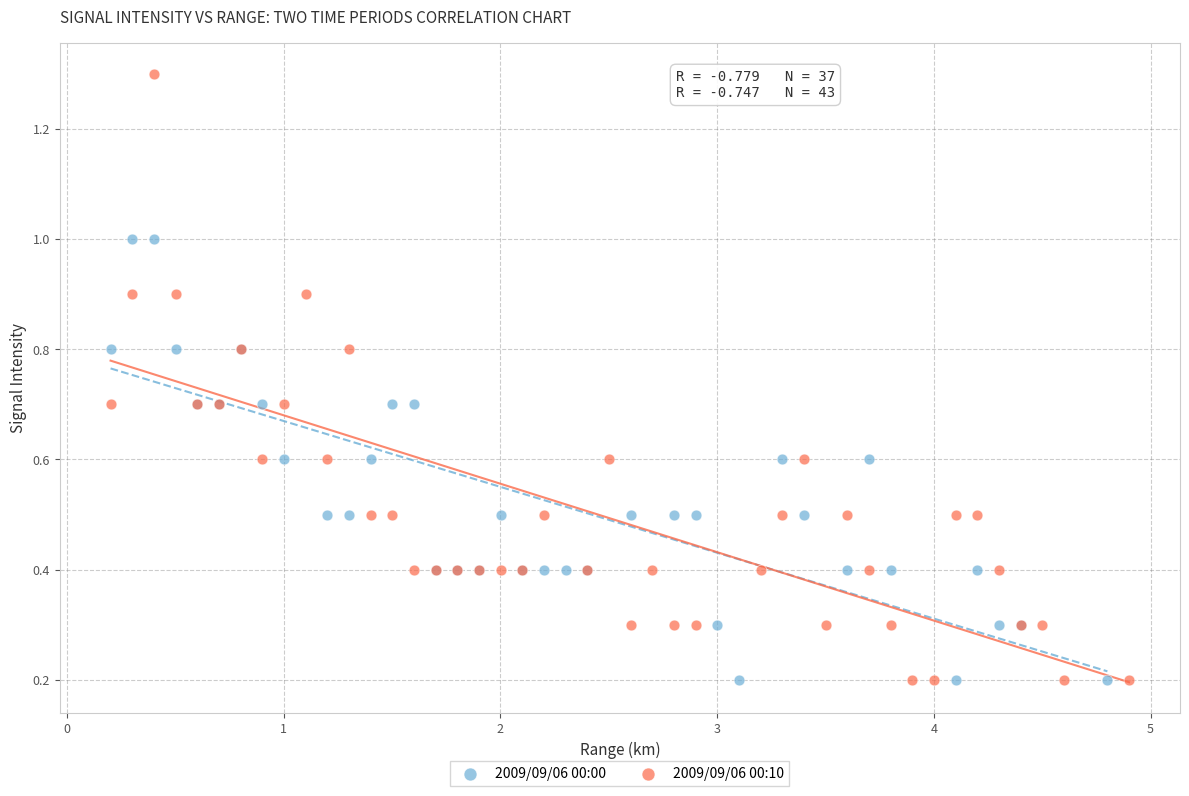

Which series reaches the maximum Y coordinate?

2009/09/06 00:10